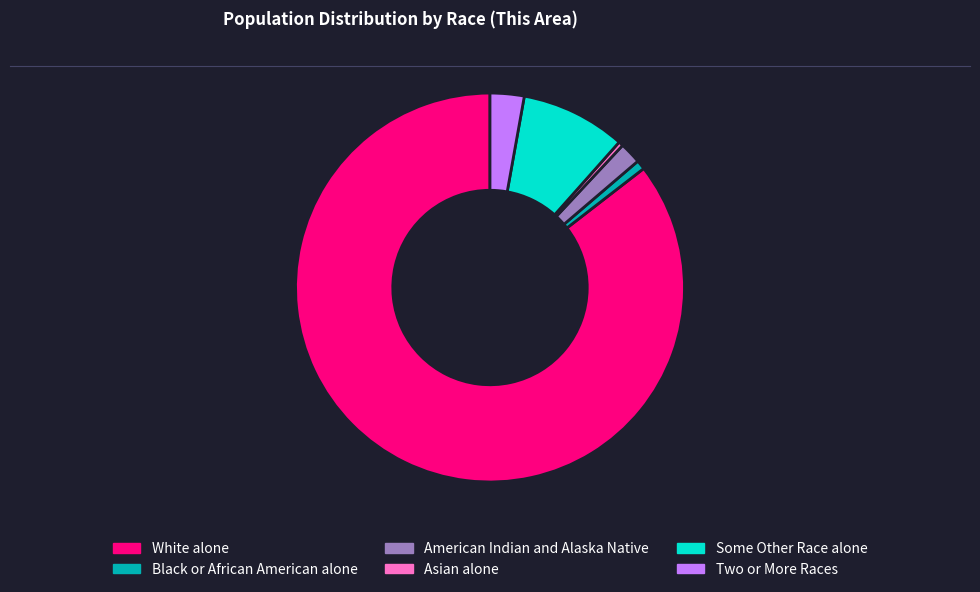

Which has a higher value, Asian alone or Some Other Race alone?

Some Other Race alone